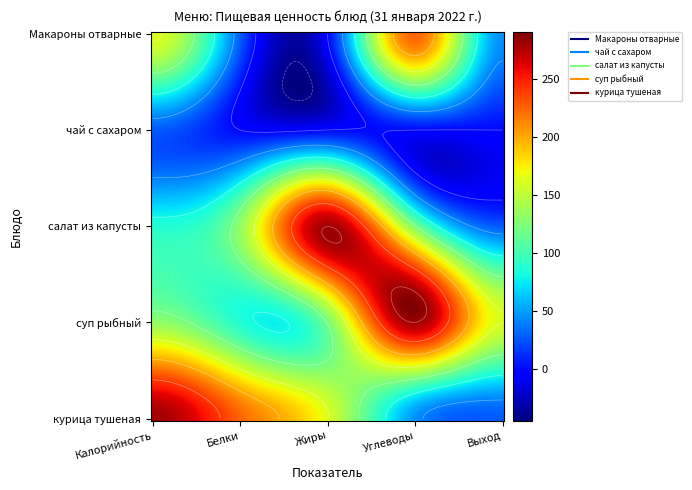

True or false: суп рыбный has a value of 122 at Жиры.

True